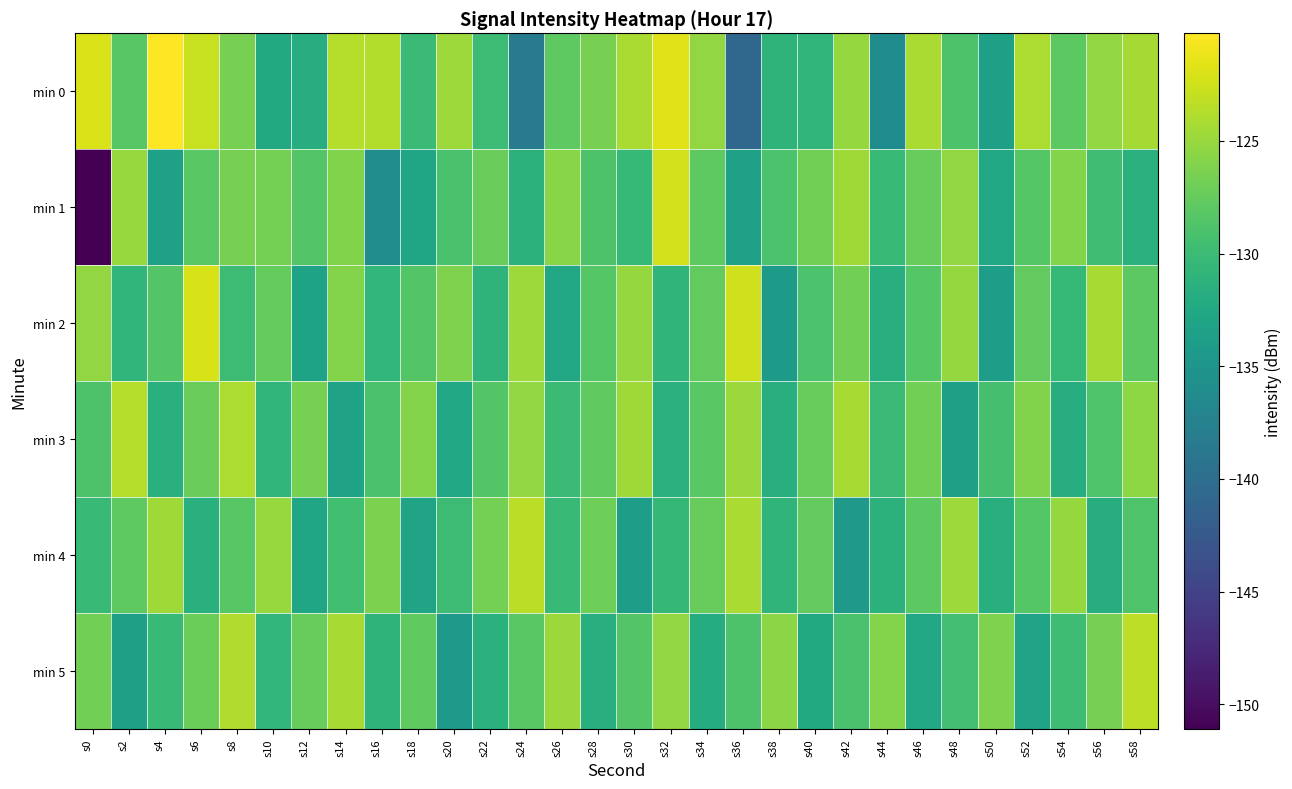

At how many categories does at least one series exceed -132?

30